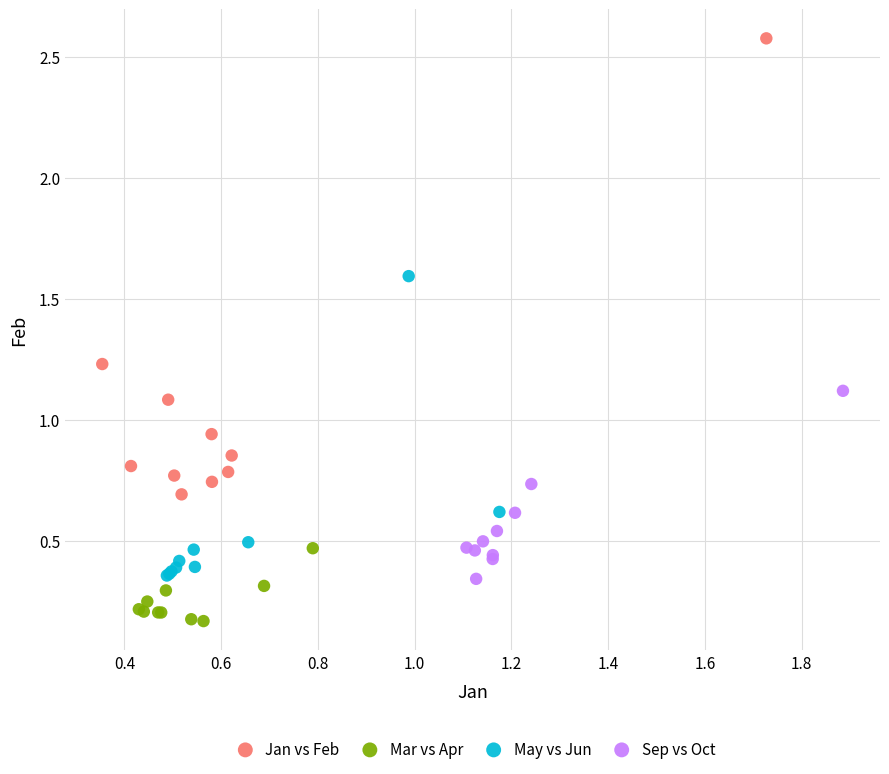

Which series reaches the maximum Y coordinate?

Jan vs Feb